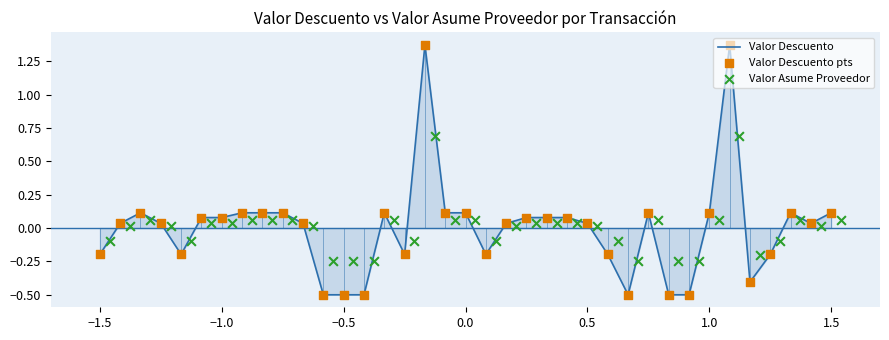

What is the minimum value for Valor Descuento?

-0.5